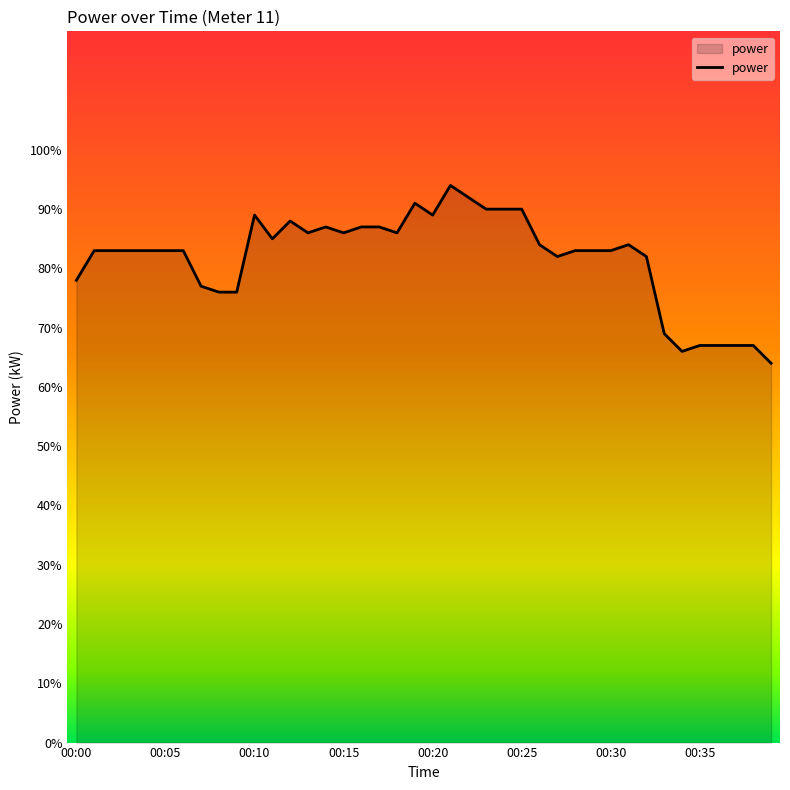

Is this an area chart (filled region under the line)?

Yes